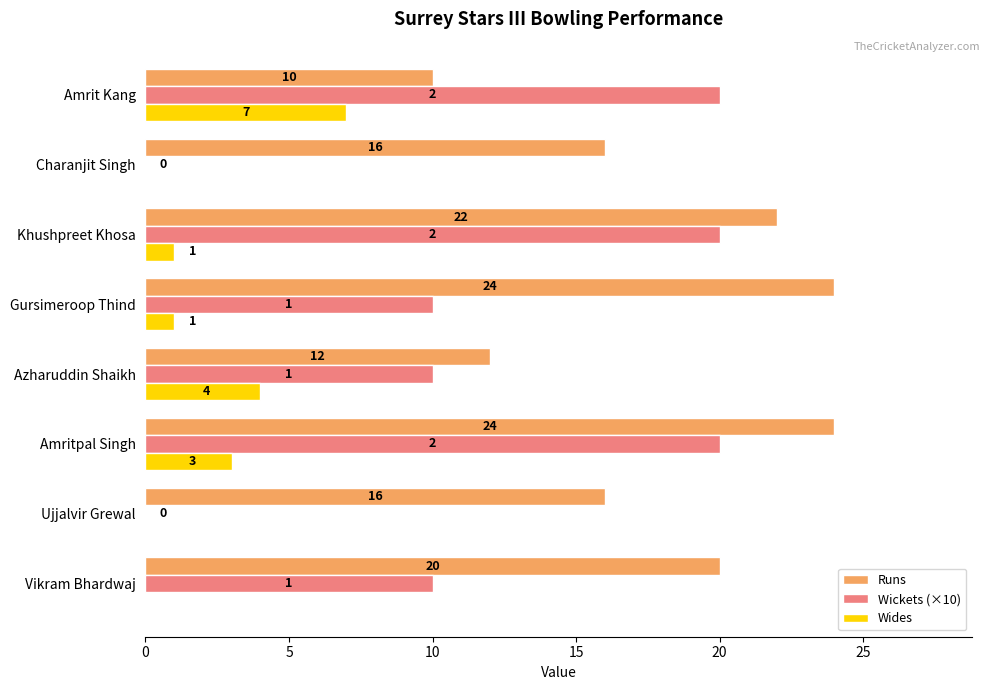

Which series has the largest range (max minus min)?

Wickets (×10)